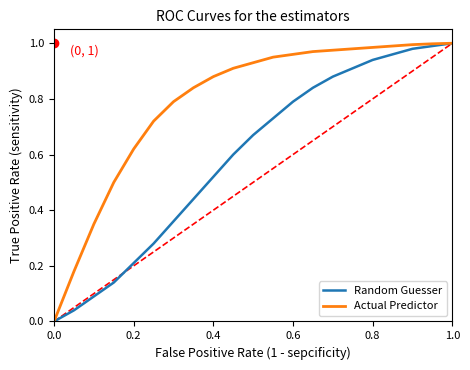

What is the sum of all Random Guesser values?

12.4